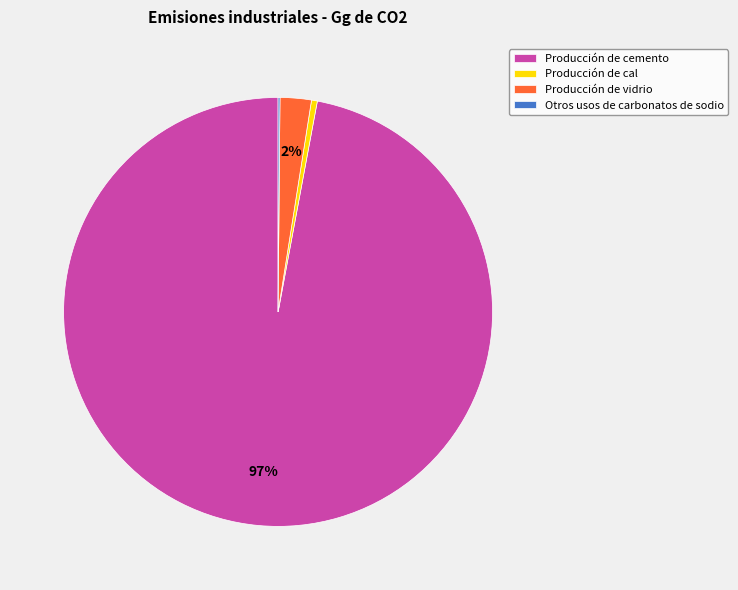

To the nearest percent, what is the combined percentage of Producción de cal and Producción de cemento?

98%